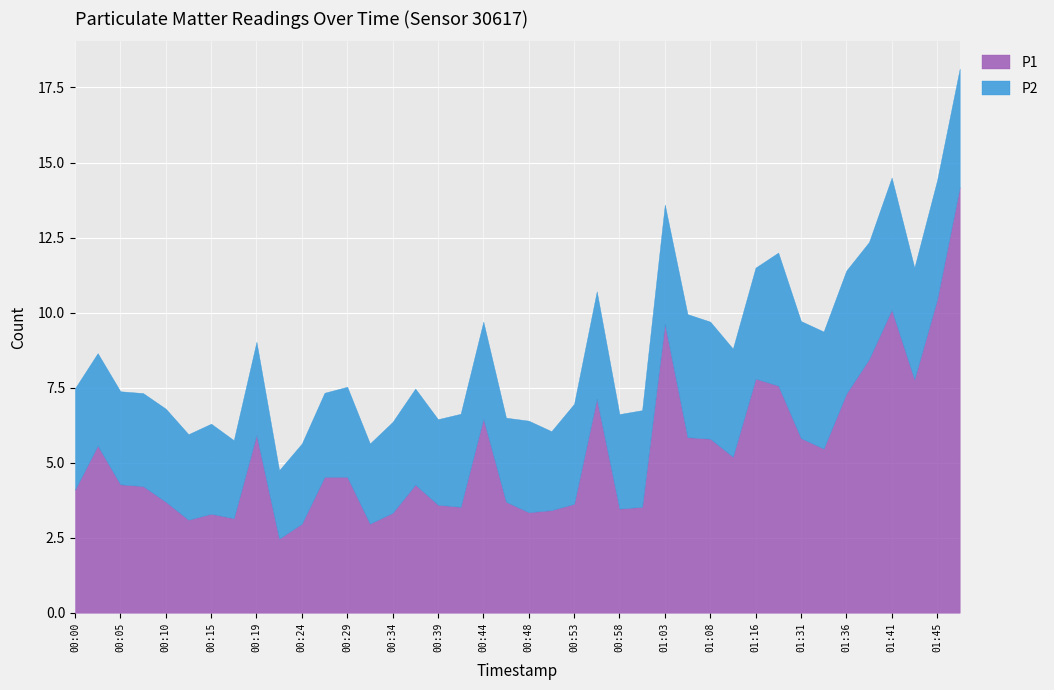

At which label does P1 reach its peak?

01:48